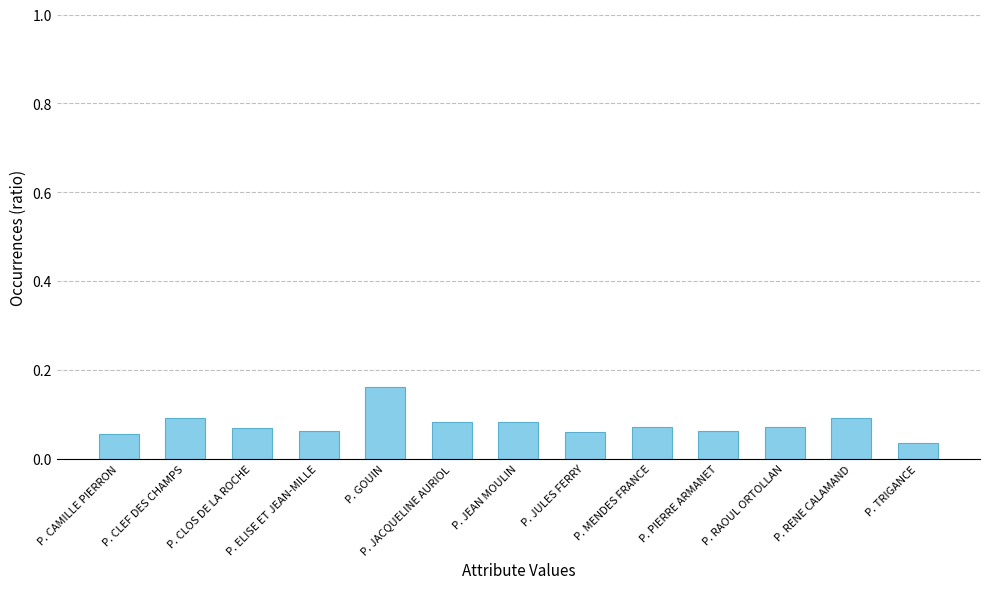

The value at P. CAMILLE PIERRON is 0.0. True or false?

False